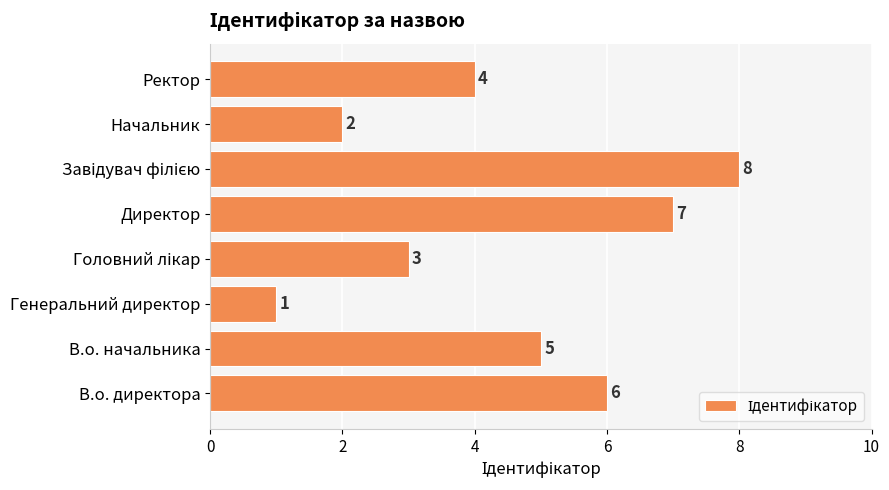

How many distinct data groups are displayed?

1